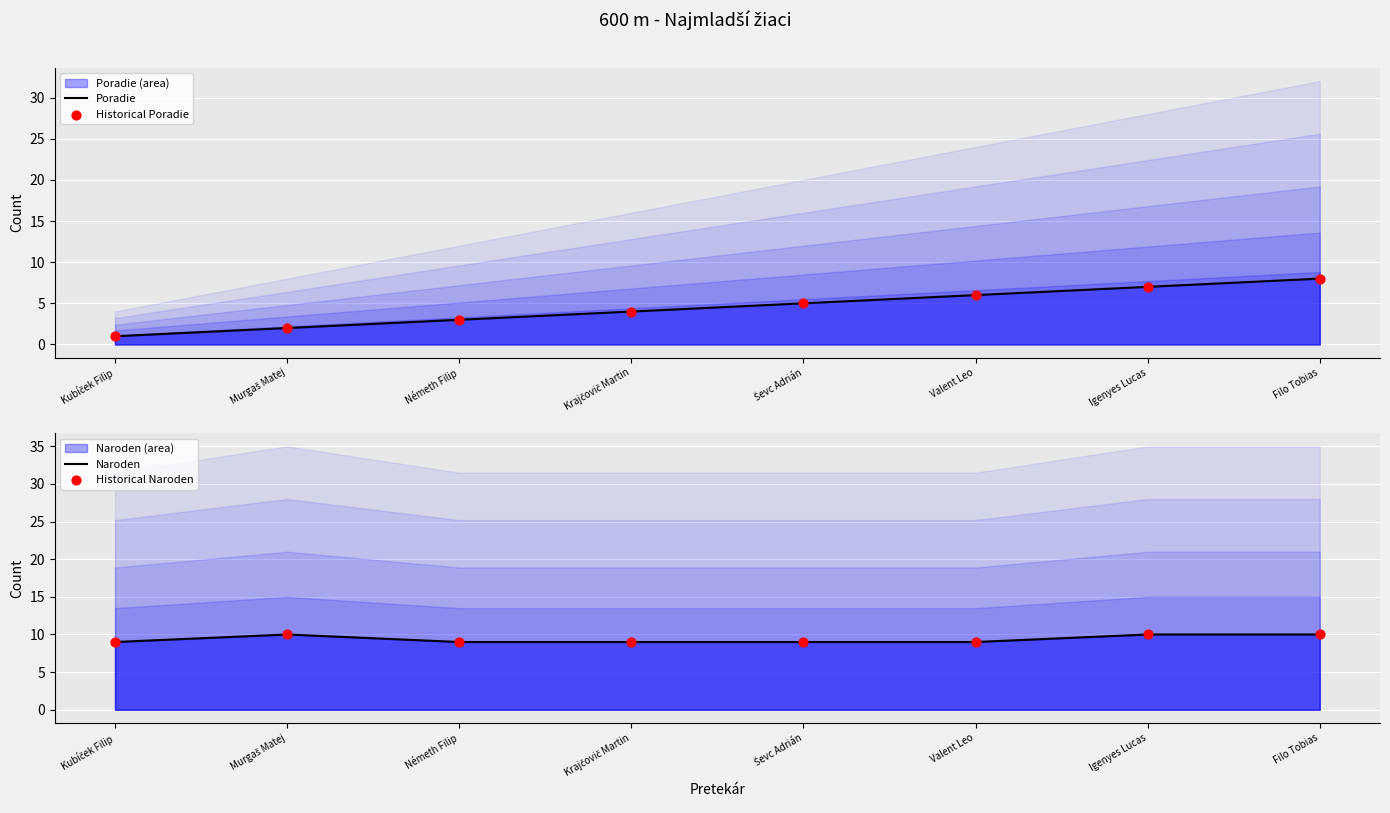

Which series reaches the maximum Y coordinate?

Naroden